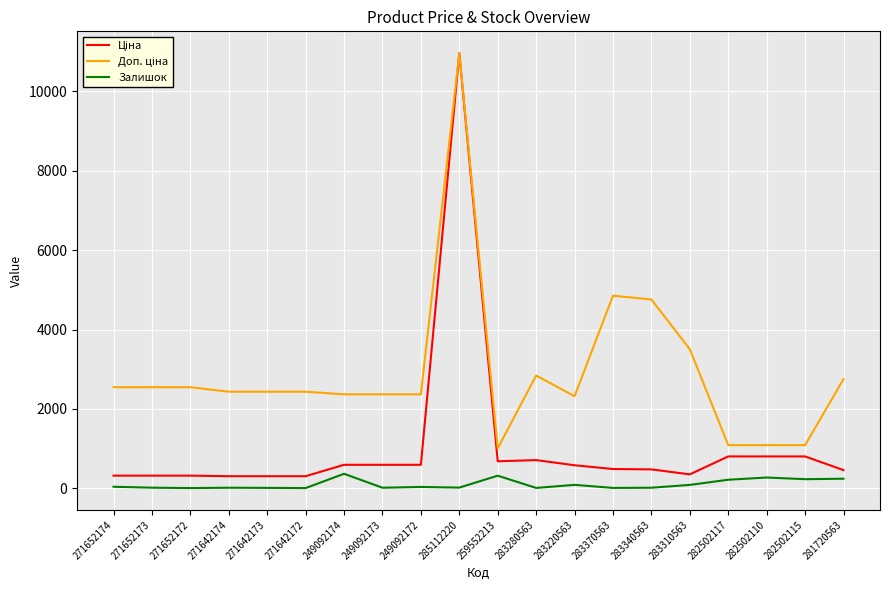

True or false: Залишок has a value of 85.0 at 283310563.

True